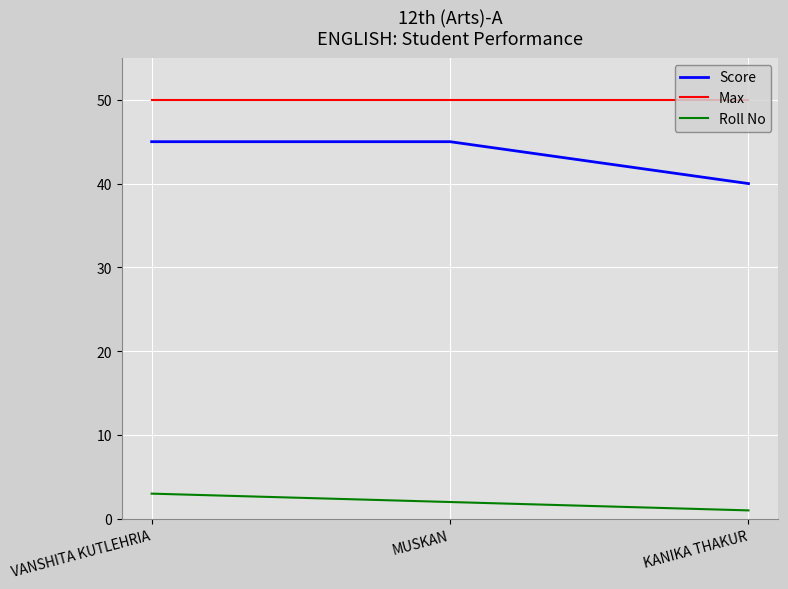

Where is Score nearest to the value 42?

KANIKA THAKUR